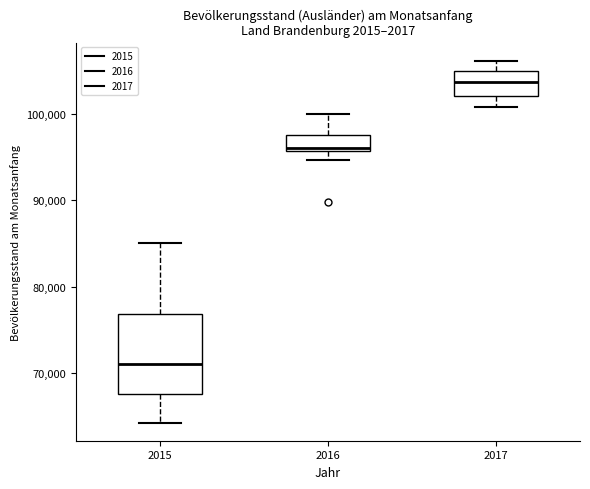

Comparing the boxes themselves (not the whiskers), which one is the tallest?

2015